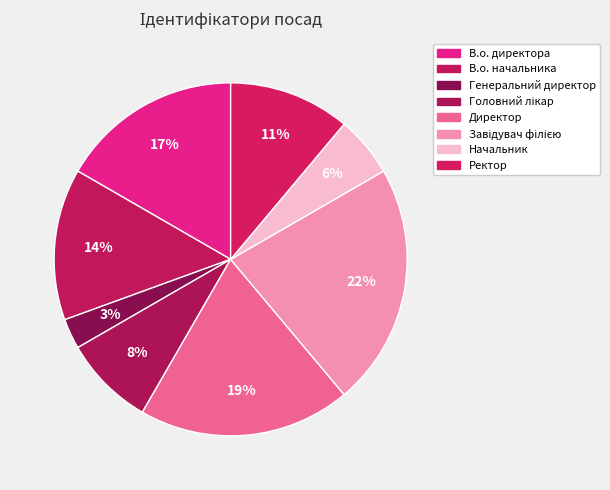

What percentage is the Начальник slice, to the nearest percent?

6%